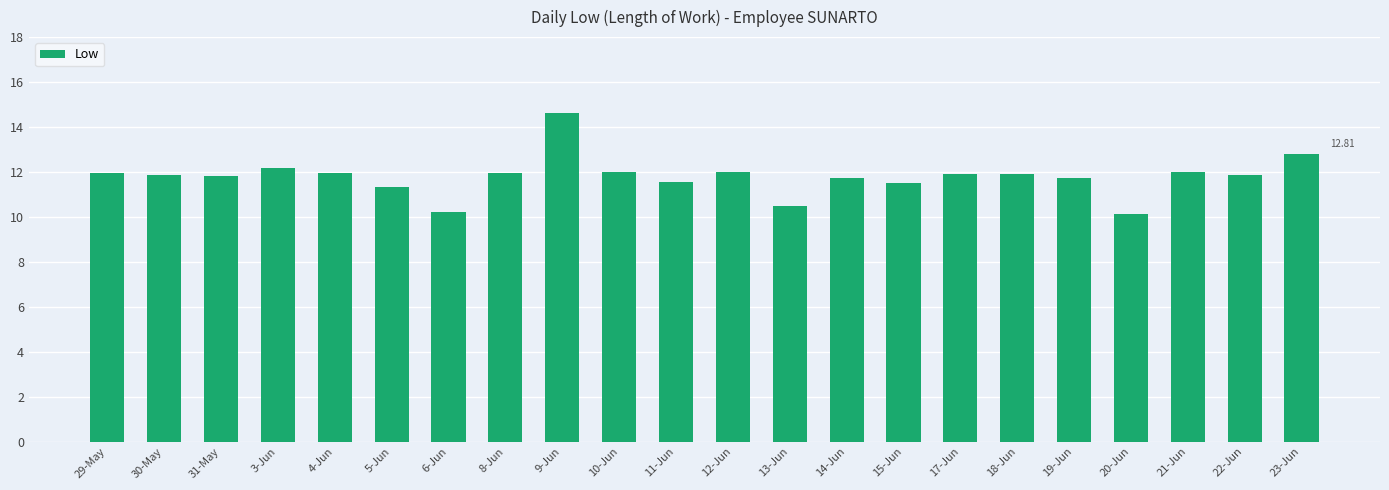

The value at 8-Jun is 12.0. True or false?

True